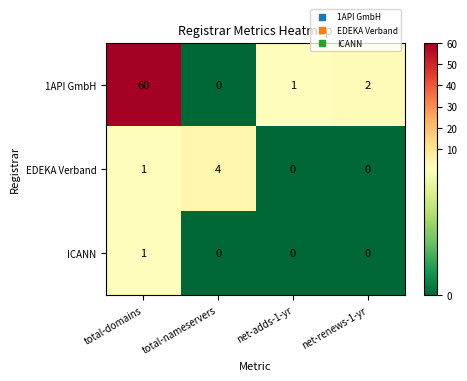

Which series has the largest range (max minus min)?

1API GmbH